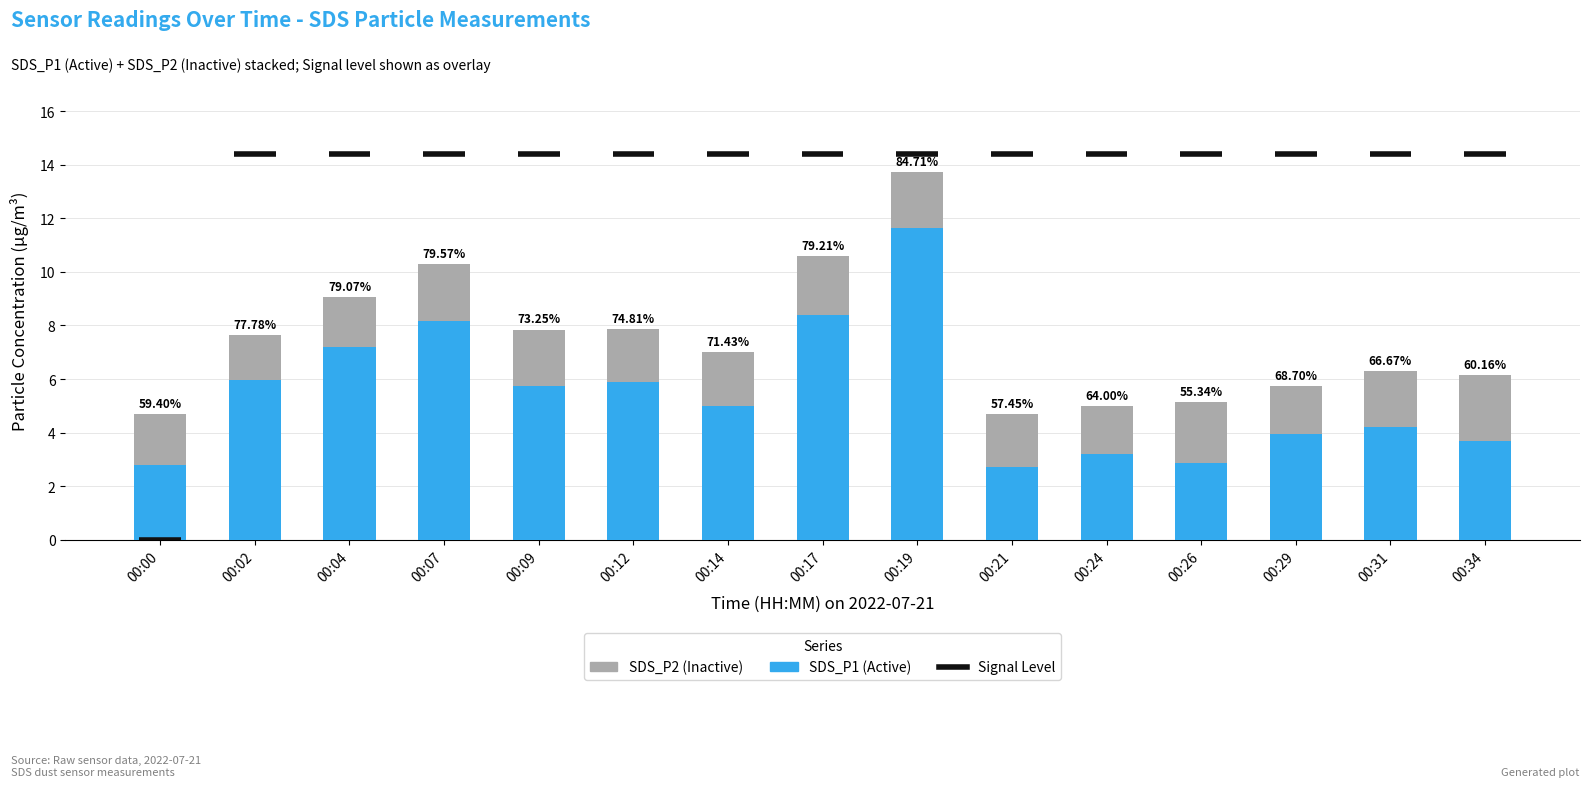

How many bars are there in total?

15